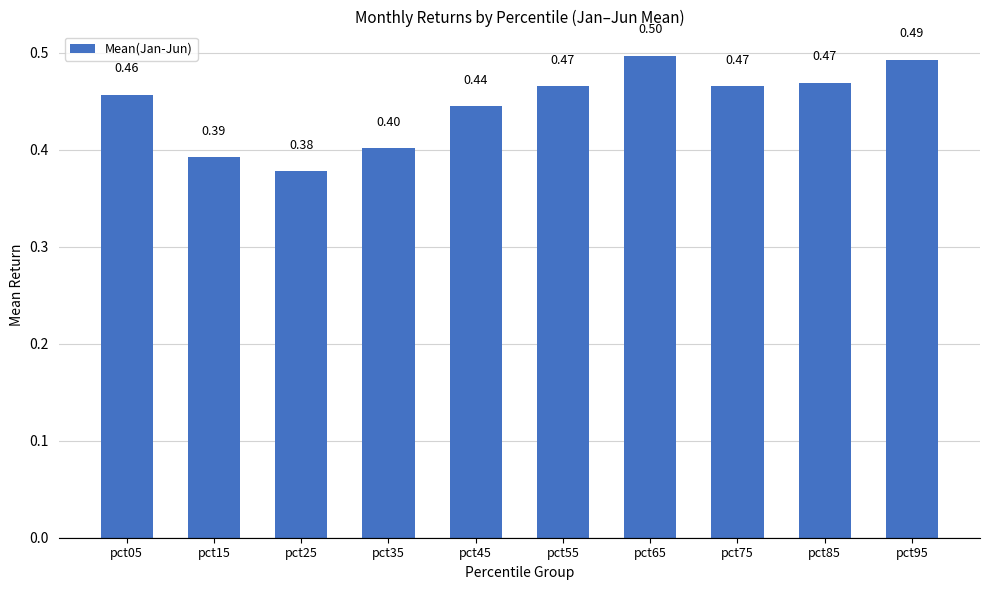

At which label is the value closest to 0?

pct25